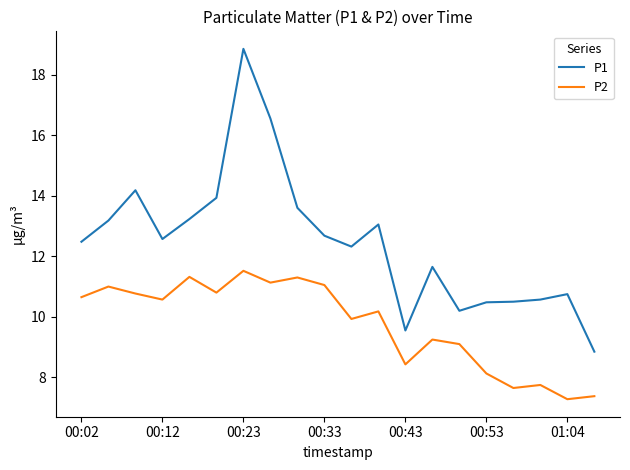

Is this an area chart (filled region under the line)?

No